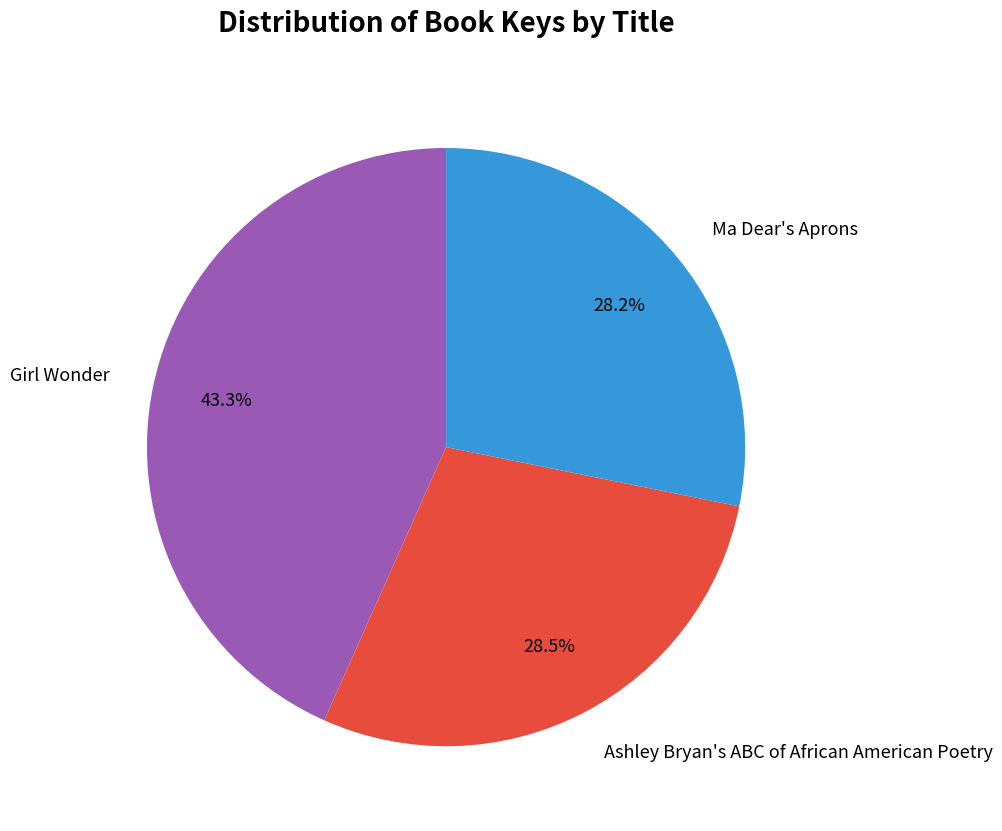

Is Girl Wonder the majority of the pie?

No